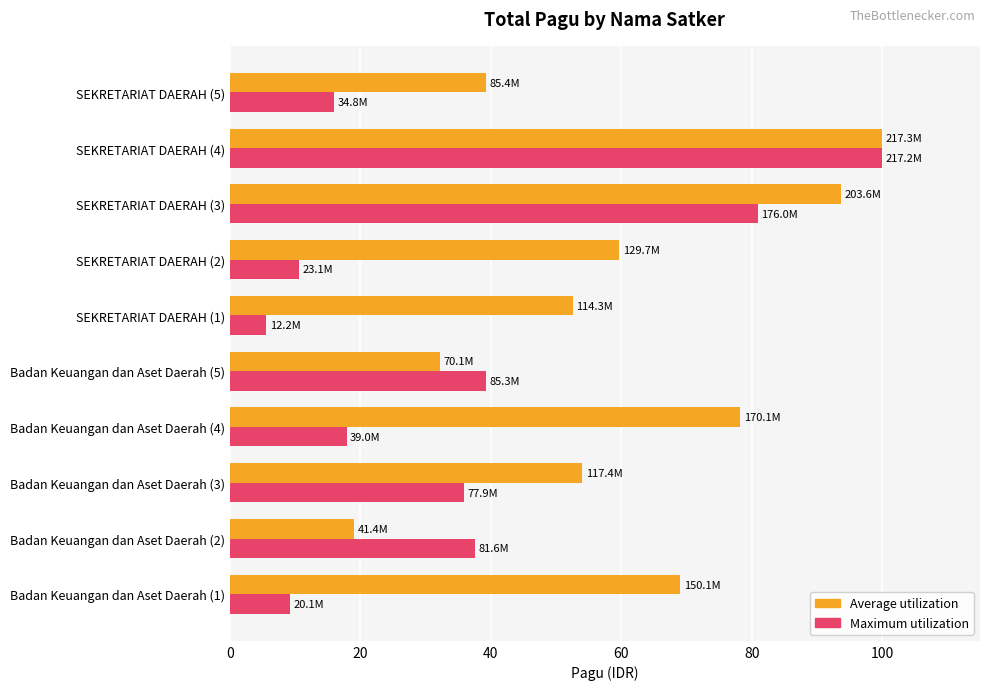

At which category is the sum across all series the highest?

SEKRETARIAT DAERAH (4)